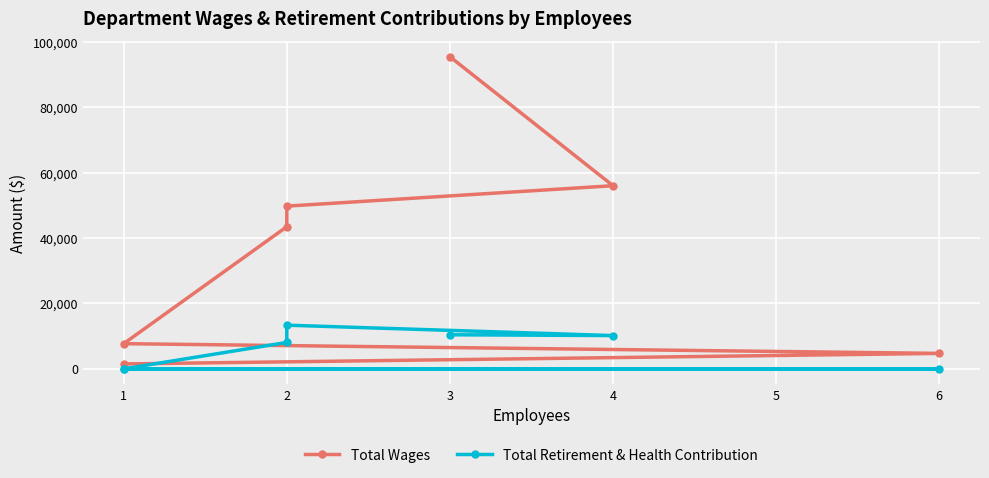

How many positive values does the Total Retirement & Health Contribution series have?

4